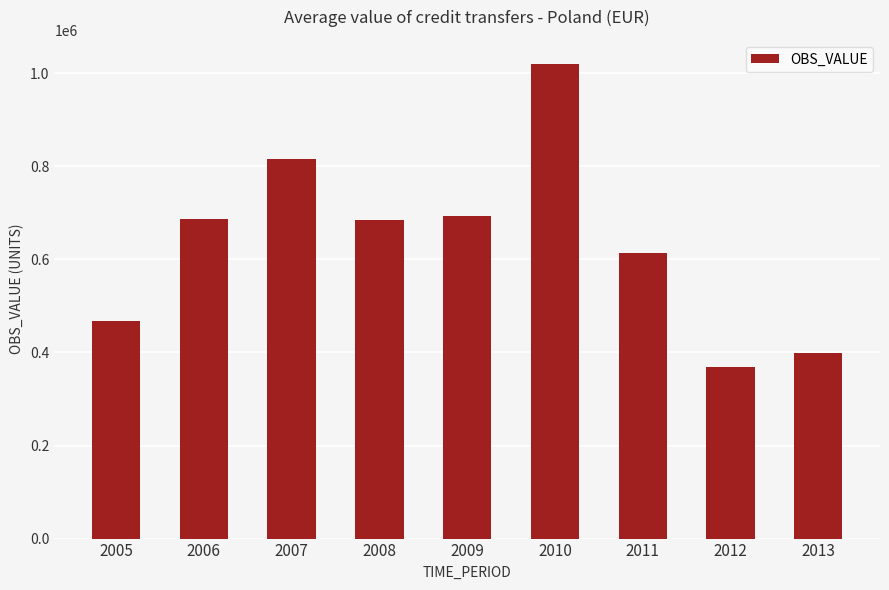

How many data points are above 684867?

5